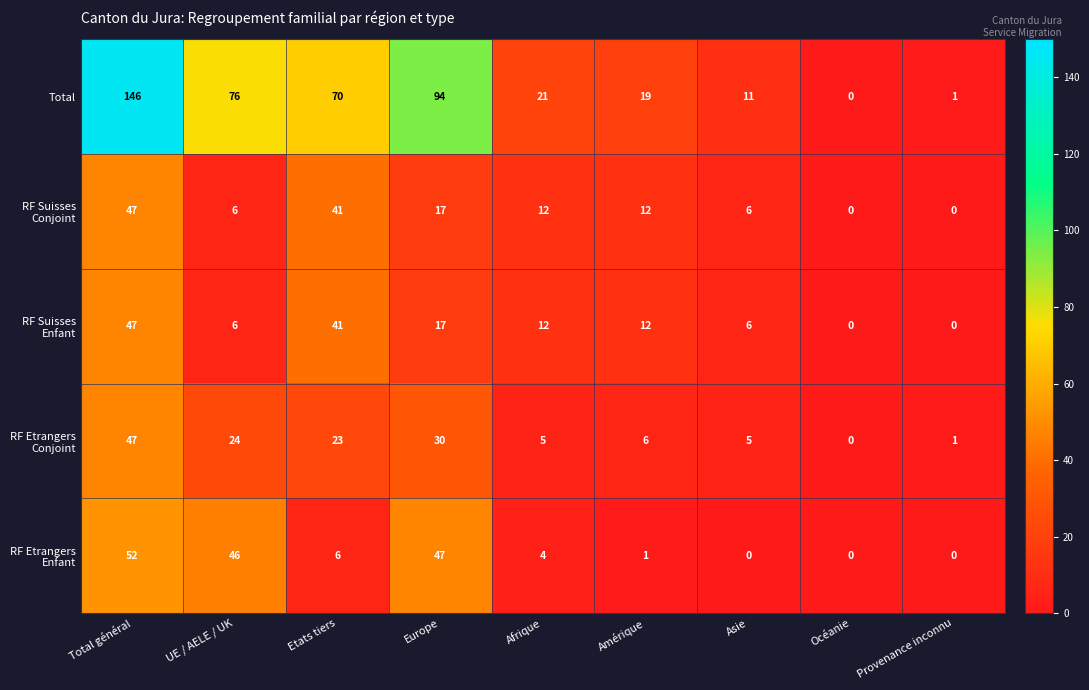

How many series are shown in this chart?

5